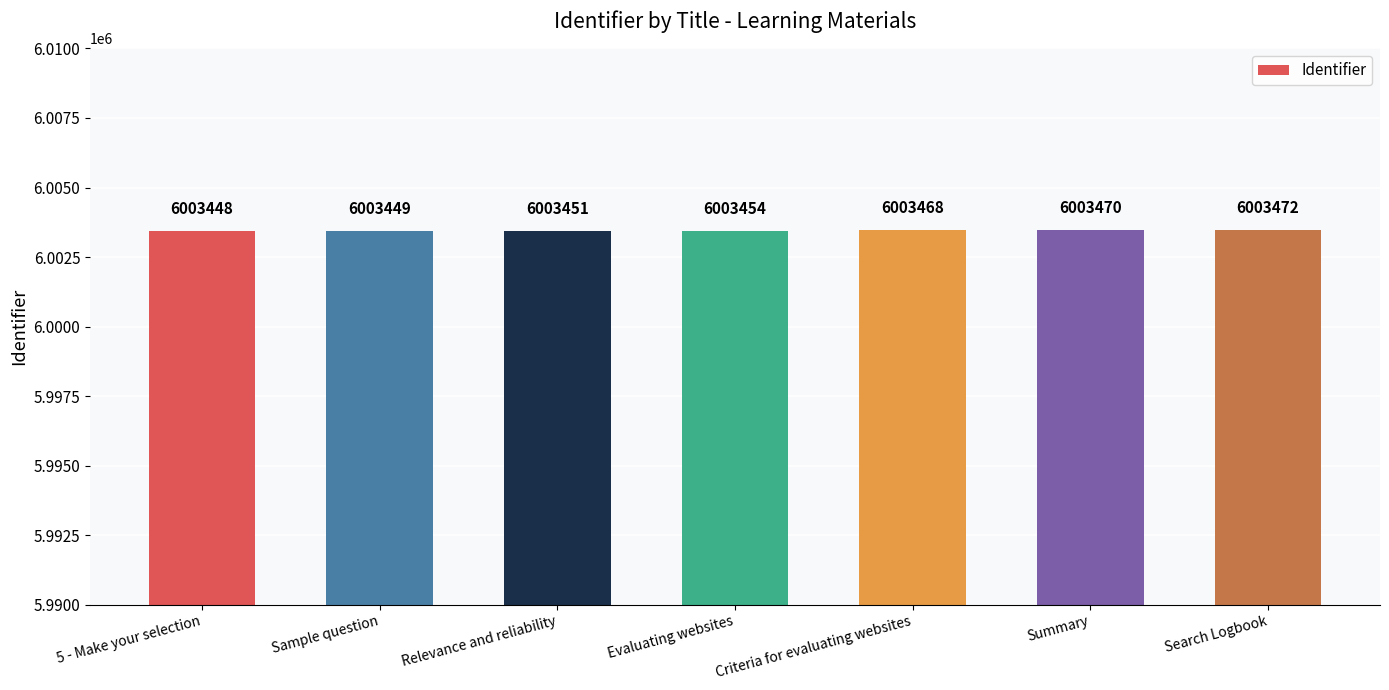

Rank the categories by value from highest to lowest.

Search Logbook, Summary, Criteria for evaluating websites, Evaluating websites, Relevance and reliability, Sample question, 5 - Make your selection